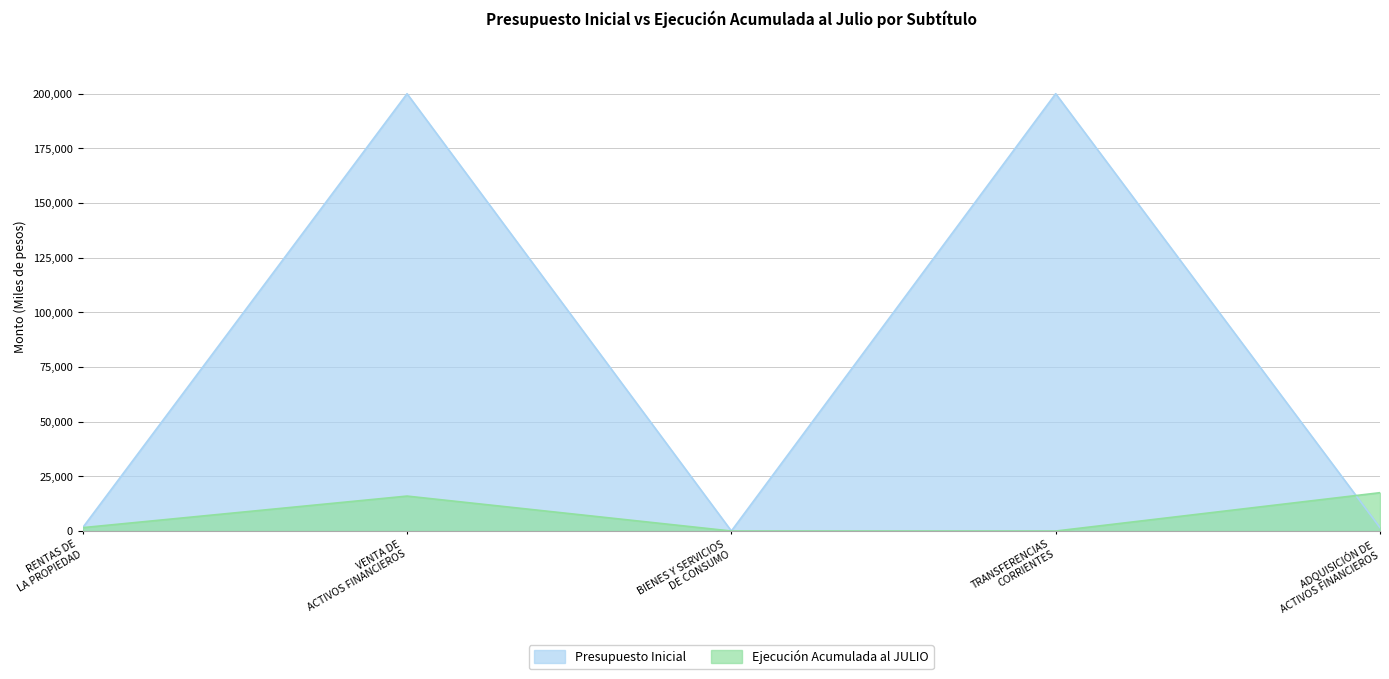

Which label corresponds to the smallest value in the chart?

BIENES Y SERVICIOS DE CONSUMO